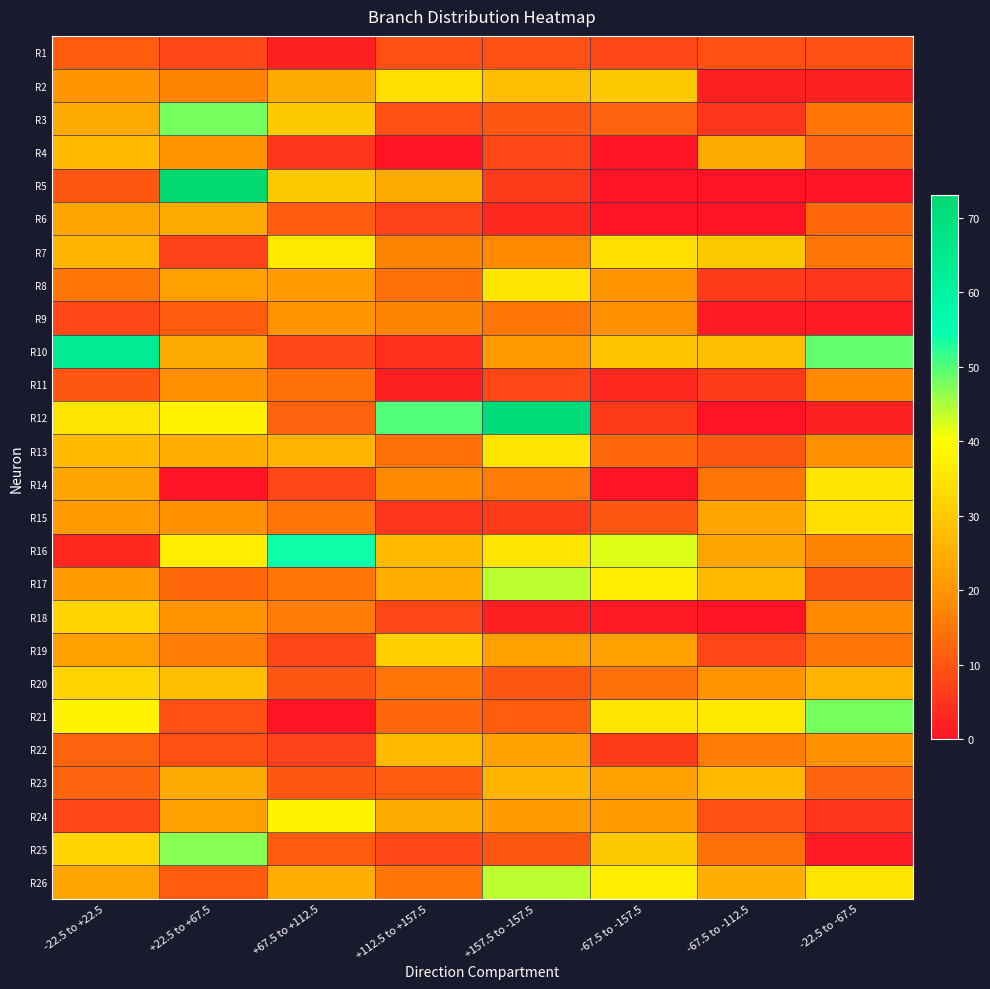

Rank the series at -22.5 to -67.5 from lowest to highest value.

R5, R9, R25, R2, R12, R8, R24, R1, R17, R4, R23, R6, R3, R7, R19, R16, R11, R18, R13, R22, R20, R15, R14, R26, R21, R10